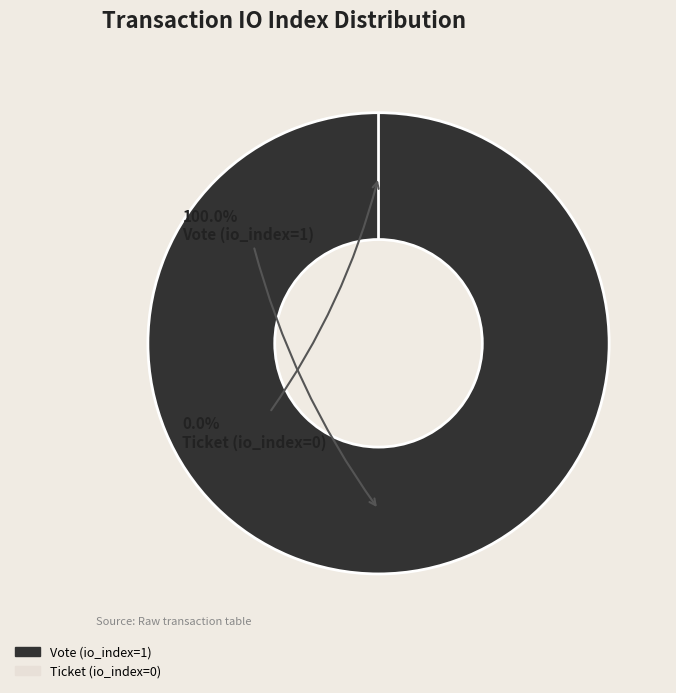

The Ticket (io_index=0) slice represents 0% of the pie. True or false?

True